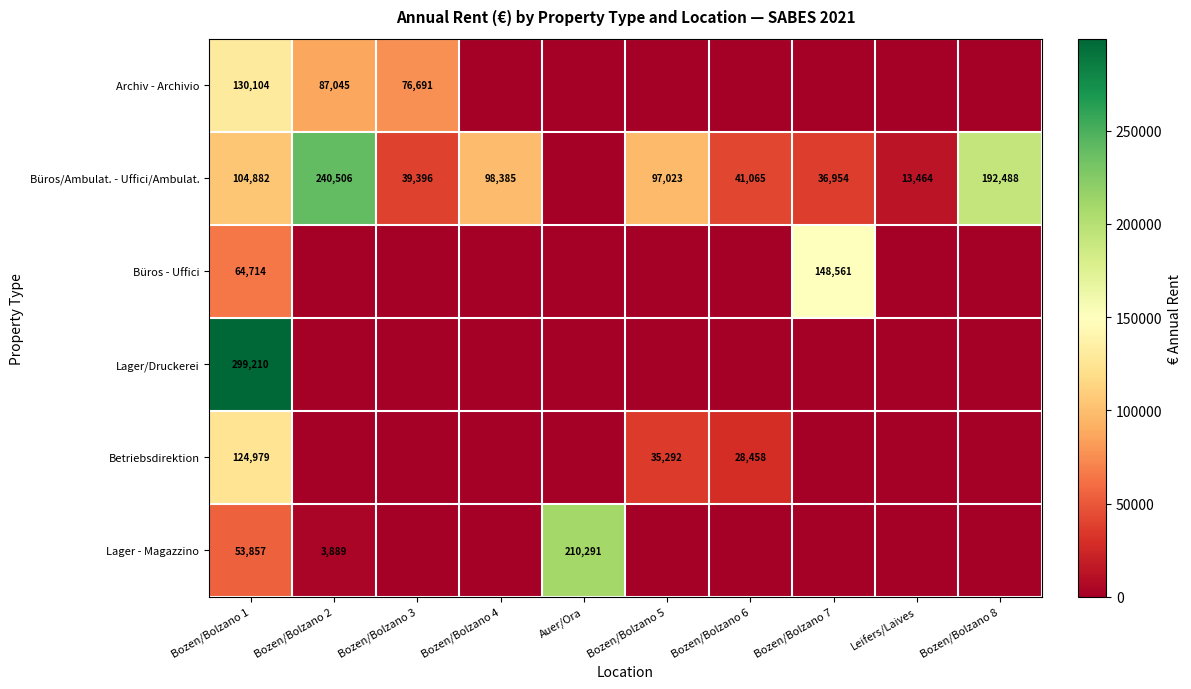

What is the difference between the highest and lowest values at Bozen/Bolzano 1?

245353